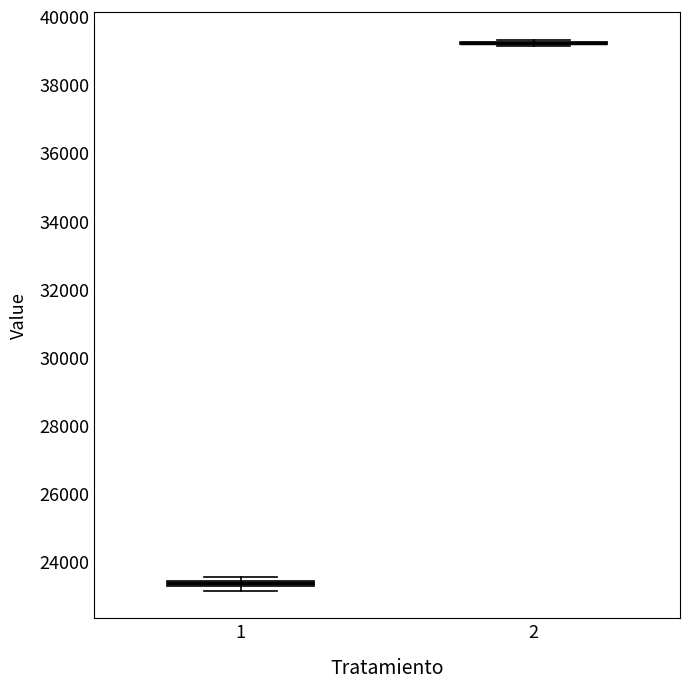

Where is the upper edge of the box at x = 1 on the y-axis? The values are not printed on the chart, so give them approximately, as read against the axis.

23400